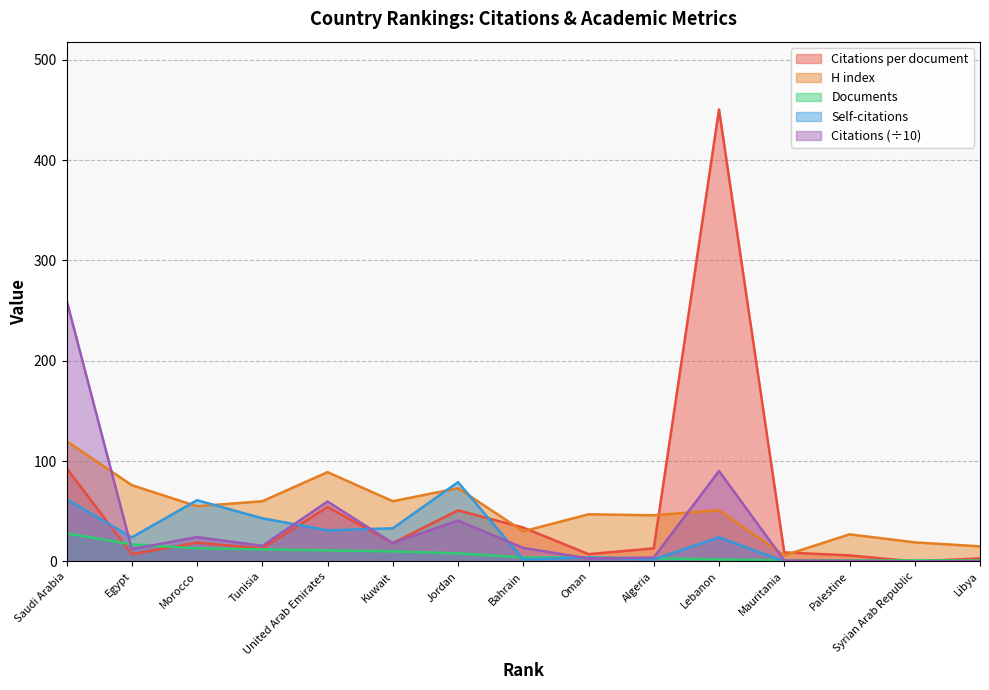

Reading left to right, transcribe all the data shown in this chart.

Citations: Saudi Arabia=260.5	Egypt=12.3	Morocco=24.3	Tunisia=15.5	United Arab Emirates=59.7	Kuwait=18.3	Jordan=40.7	Bahrain=13.5	Oman=2.9	Algeria=3.9	Lebanon=90.1	Mauritania=0.9	Palestine=0.6	Syrian Arab Republic=0.0	Libya=0.3
Citations per document: Saudi Arabia=93.0	Egypt=7.2	Morocco=18.7	Tunisia=12.9	United Arab Emirates=54.3	Kuwait=18.3	Jordan=50.9	Bahrain=33.8	Oman=7.2	Algeria=13.0	Lebanon=450.5	Mauritania=9.0	Palestine=6.0	Syrian Arab Republic=0.0	Libya=3.0
H index: Saudi Arabia=120.0	Egypt=76.0	Morocco=55.0	Tunisia=60.0	United Arab Emirates=89.0	Kuwait=60.0	Jordan=73.0	Bahrain=30.0	Oman=47.0	Algeria=46.0	Lebanon=51.0	Mauritania=6.0	Palestine=27.0	Syrian Arab Republic=19.0	Libya=15.0
Documents: Saudi Arabia=28.0	Egypt=17.0	Morocco=13.0	Tunisia=12.0	United Arab Emirates=11.0	Kuwait=10.0	Jordan=8.0	Bahrain=4.0	Oman=4.0	Algeria=3.0	Lebanon=2.0	Mauritania=1.0	Palestine=1.0	Syrian Arab Republic=1.0	Libya=1.0
Self-citations: Saudi Arabia=62.0	Egypt=24.0	Morocco=61.0	Tunisia=43.0	United Arab Emirates=31.0	Kuwait=33.0	Jordan=79.0	Bahrain=2.0	Oman=4.0	Algeria=2.0	Lebanon=24.0	Mauritania=0.0	Palestine=0.0	Syrian Arab Republic=0.0	Libya=0.0